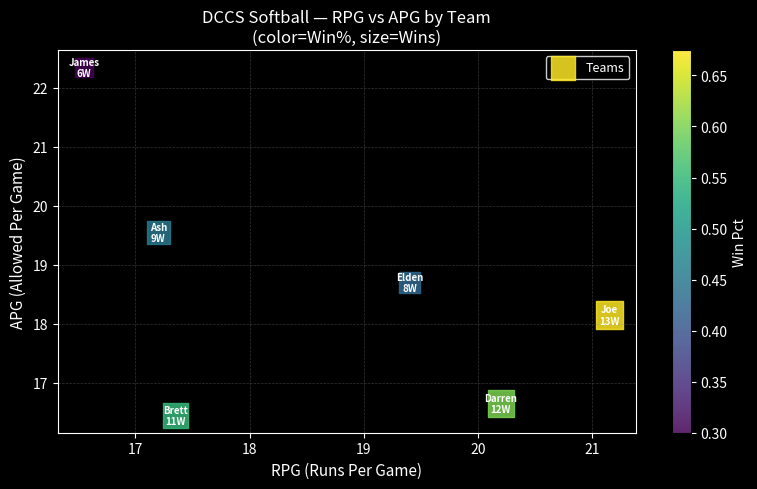

What Y value in the scatter plot is closest to 19?

18.7